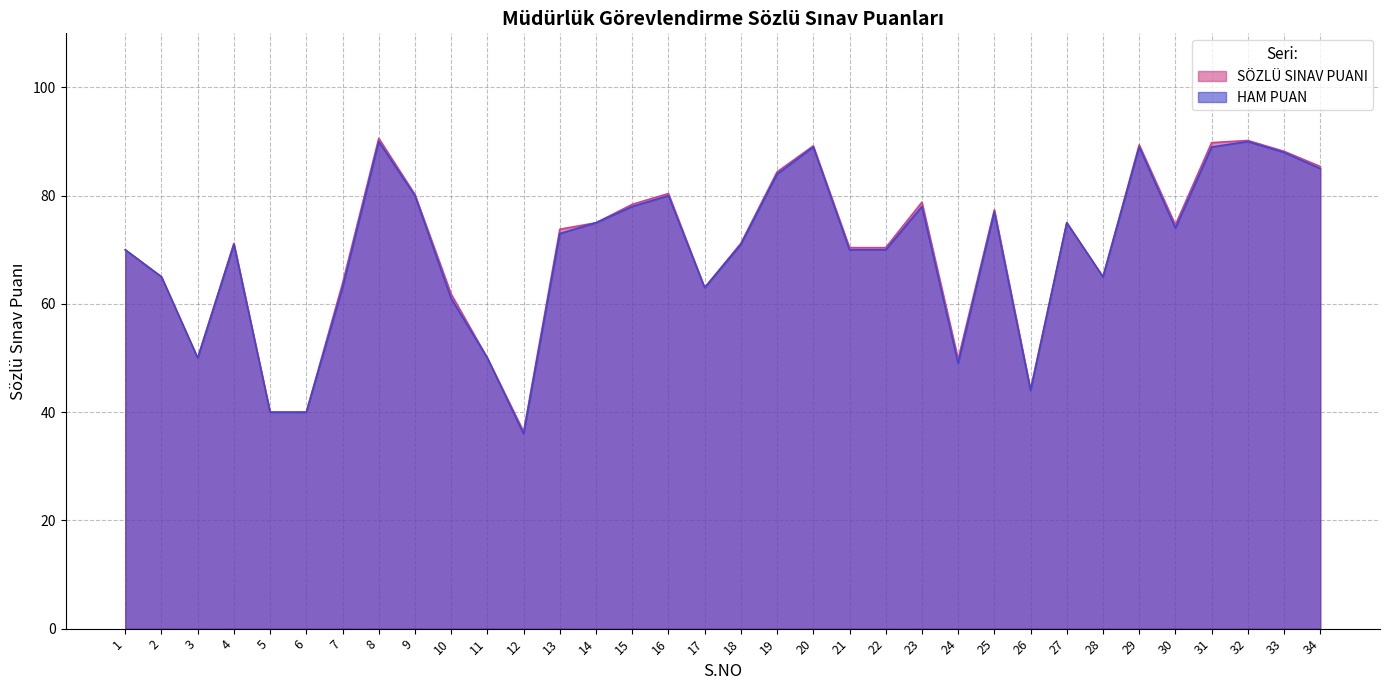

Does the chart display data point markers on the line(s)?

No